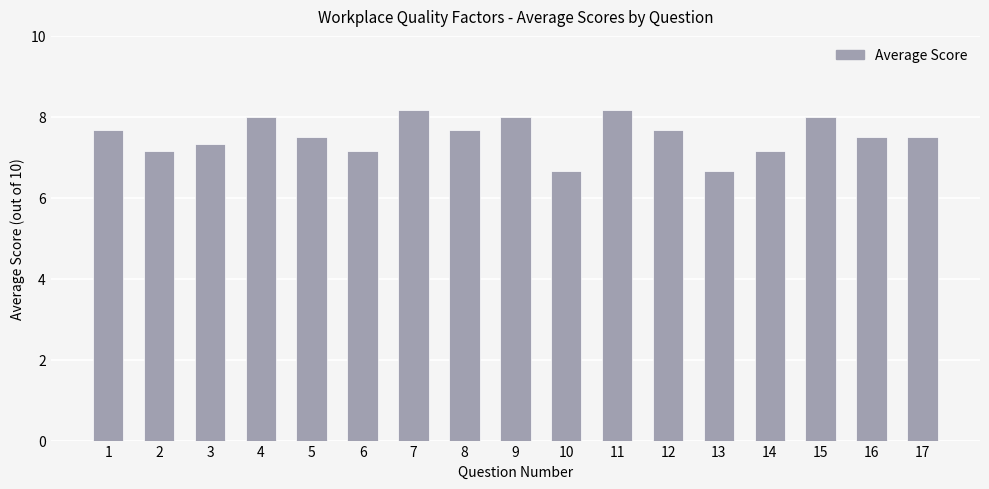

Count the number of categories in the chart.

17